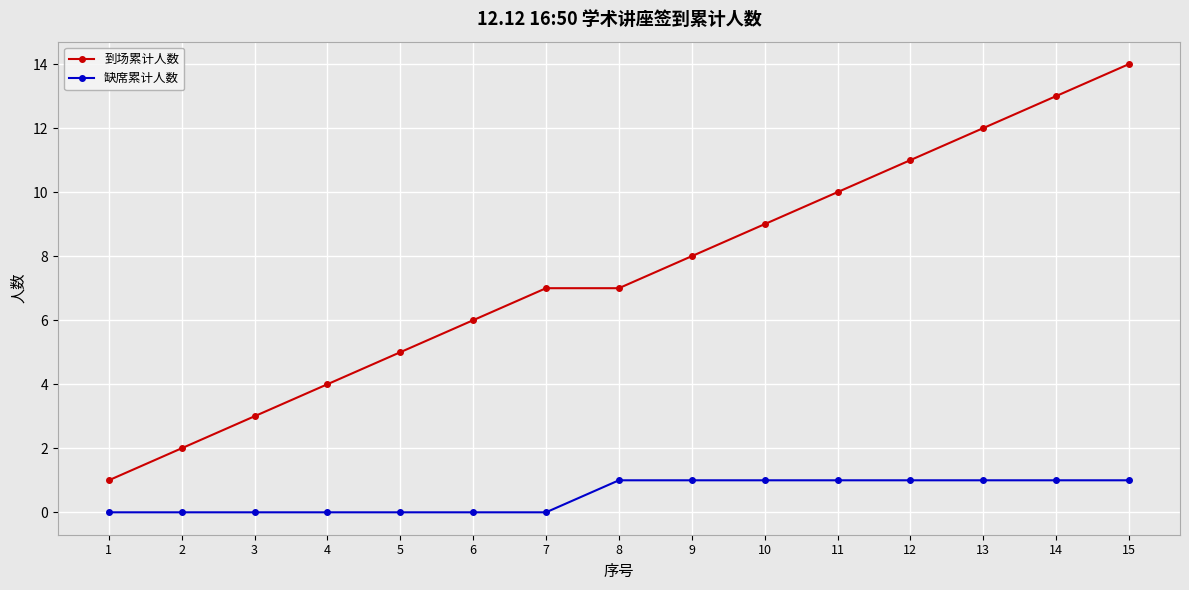

At which category is the sum across all series the highest?

15